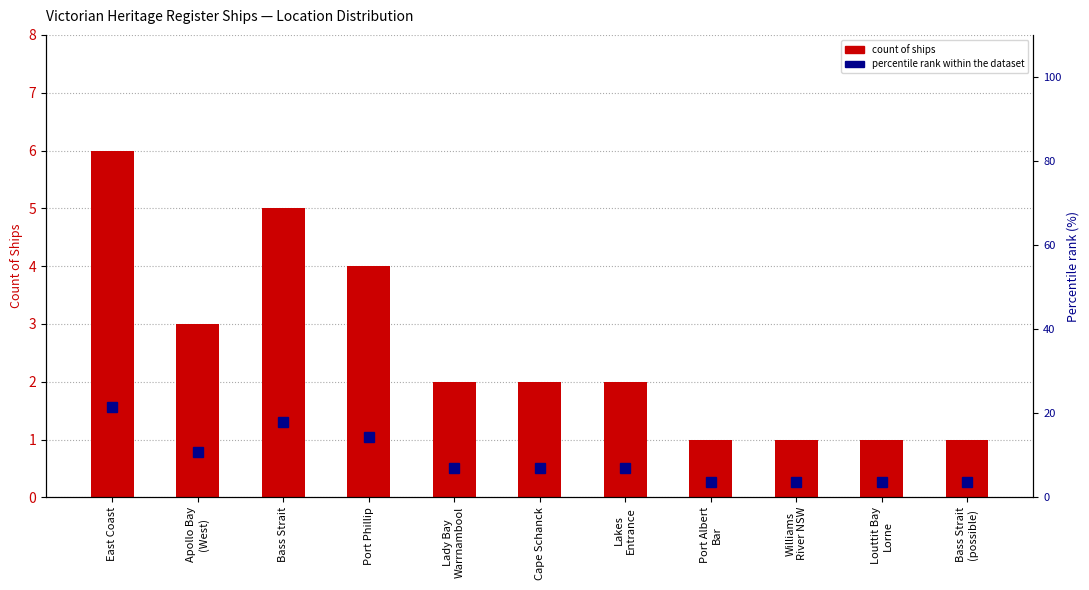

How many values in the Count of Ships series exceed 2?

4